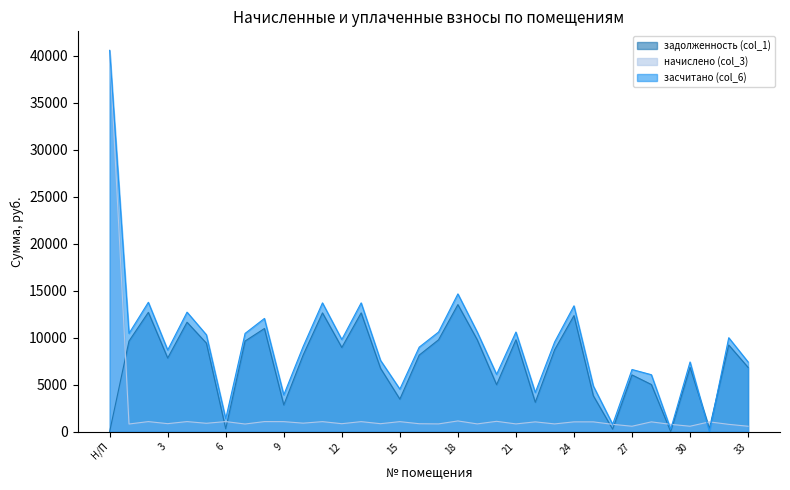

Which series changed the most between 10 and 19?

задолженность (col_1)